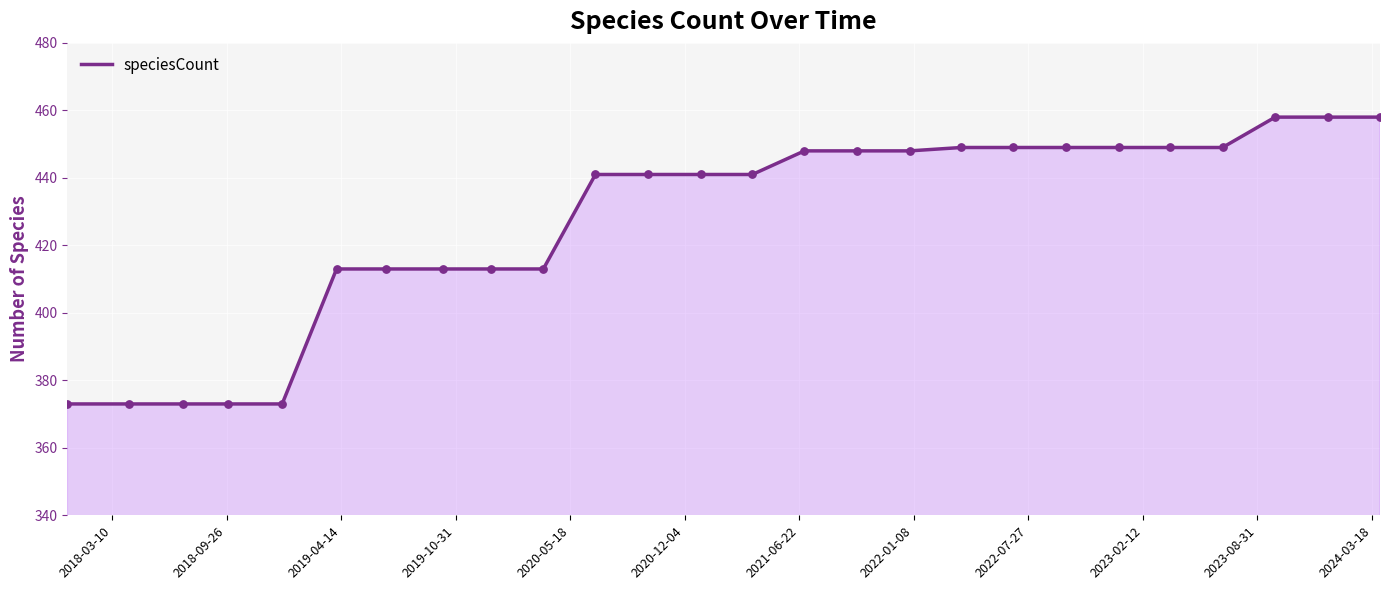

What is the minimum value shown in the chart?

373